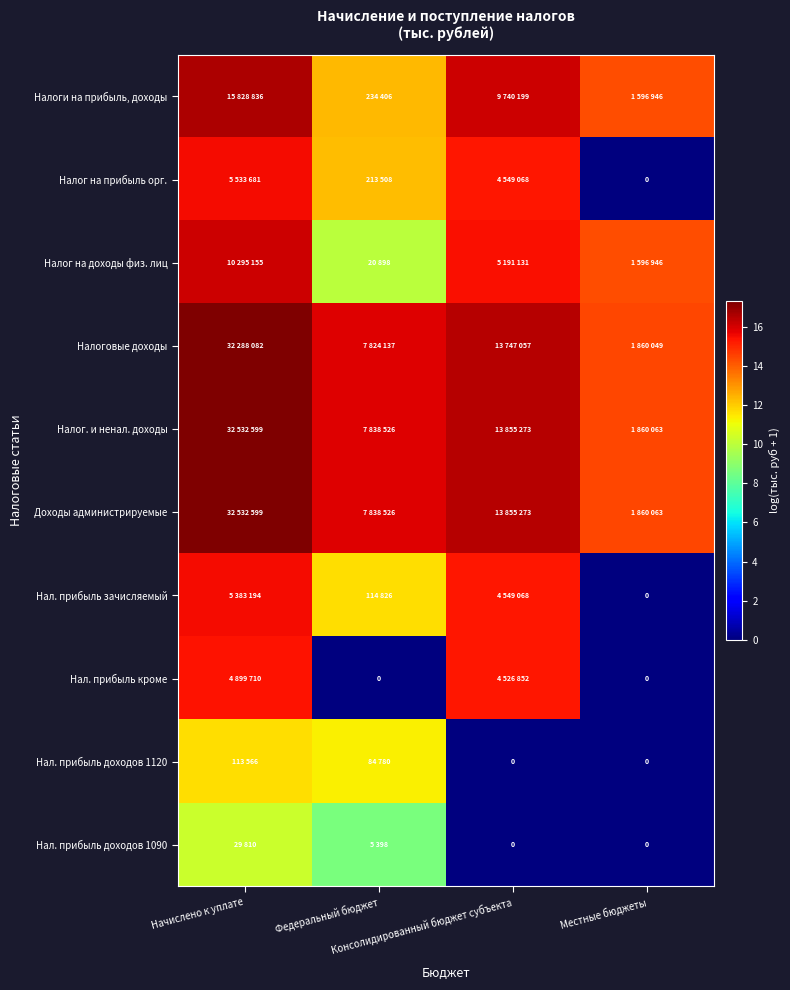

At which label does Налоговые доходы reach its minimum?

Местные бюджеты